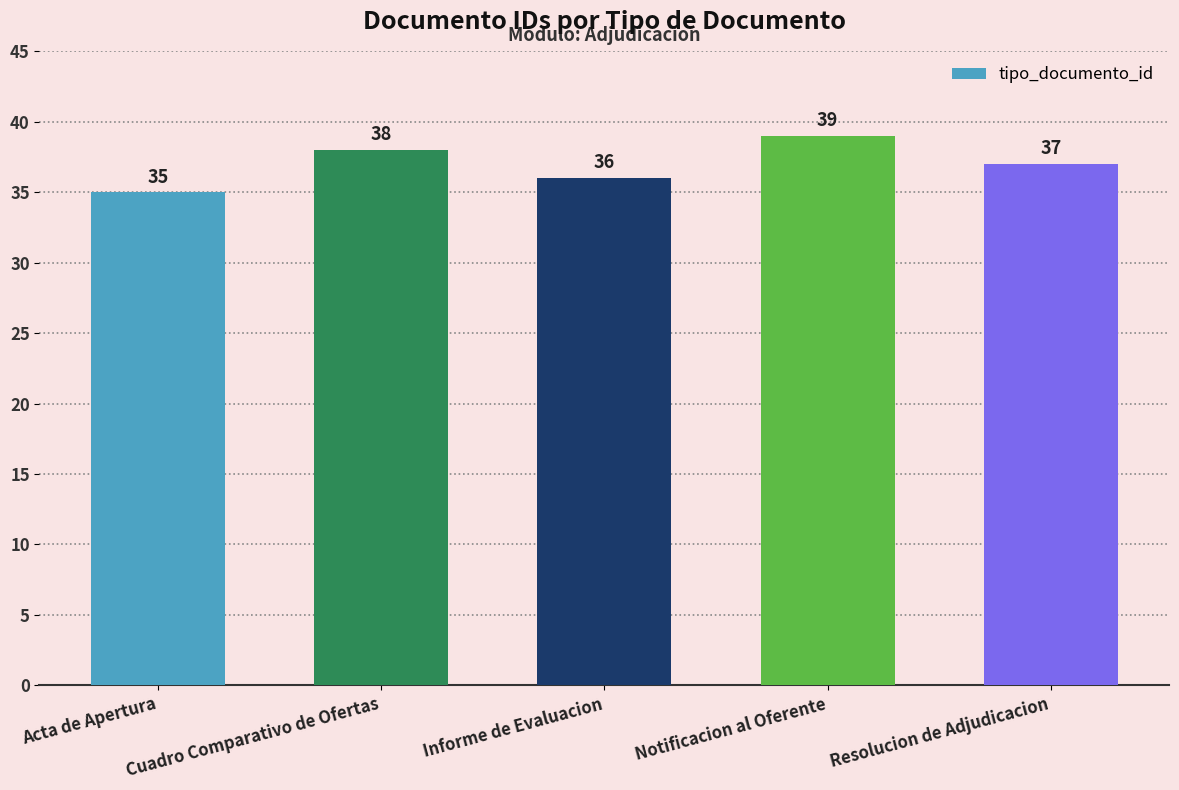

How many bars are there in total?

5